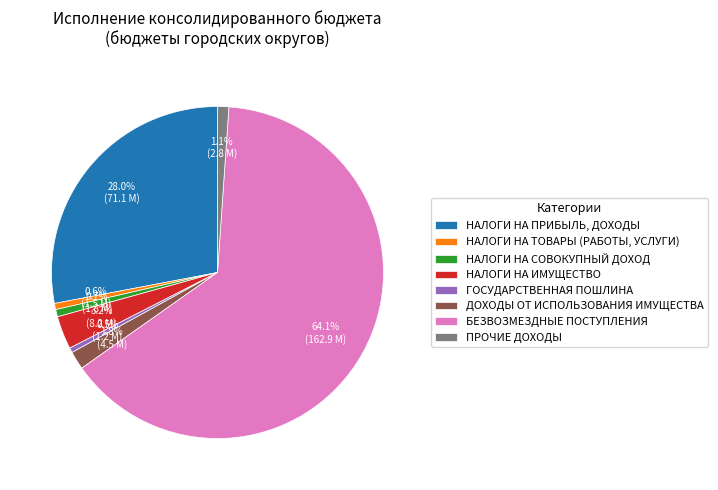

Count the number of slices in the pie.

8